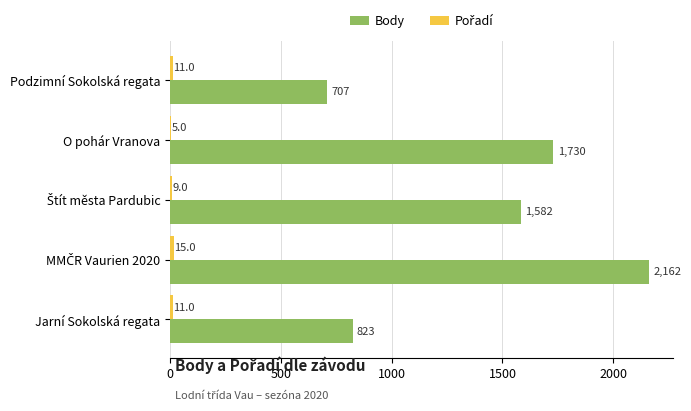

Which series has the largest total across all categories?

Body